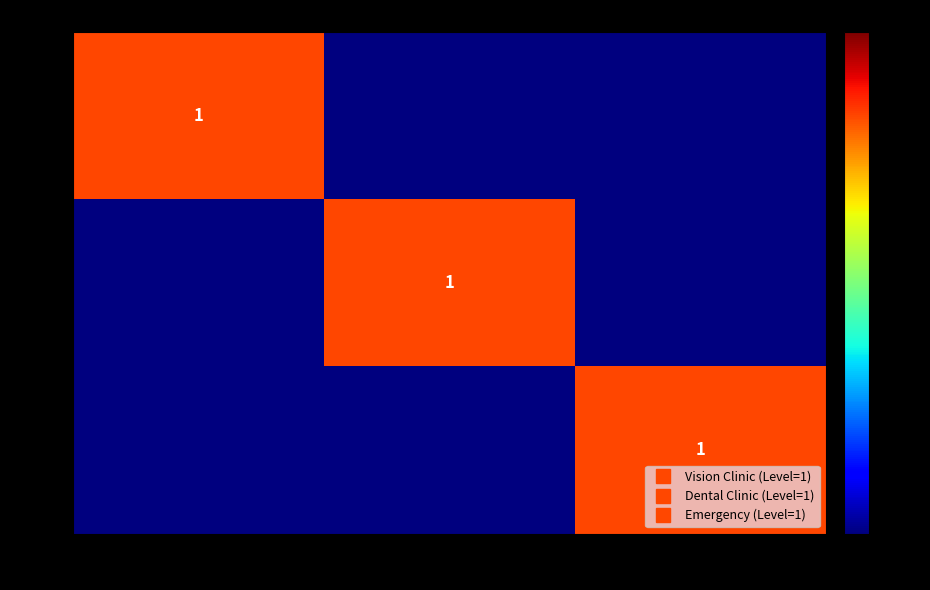

At how many categories does at least one series exceed 0?

3